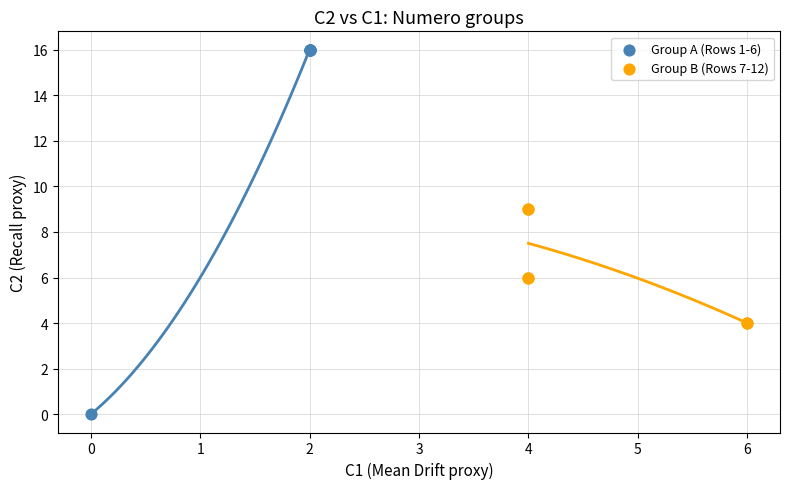

Which series reaches the minimum Y coordinate?

Group A (Rows 1-6)